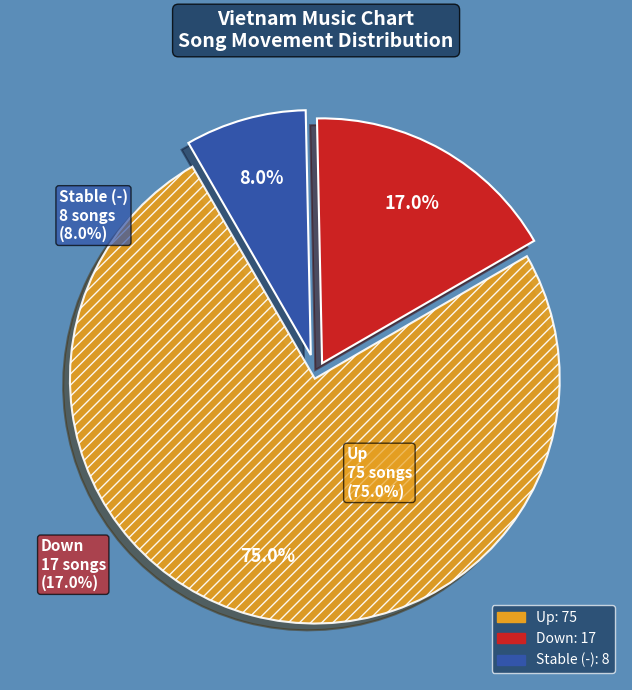

Is there a majority slice in this chart?

Yes